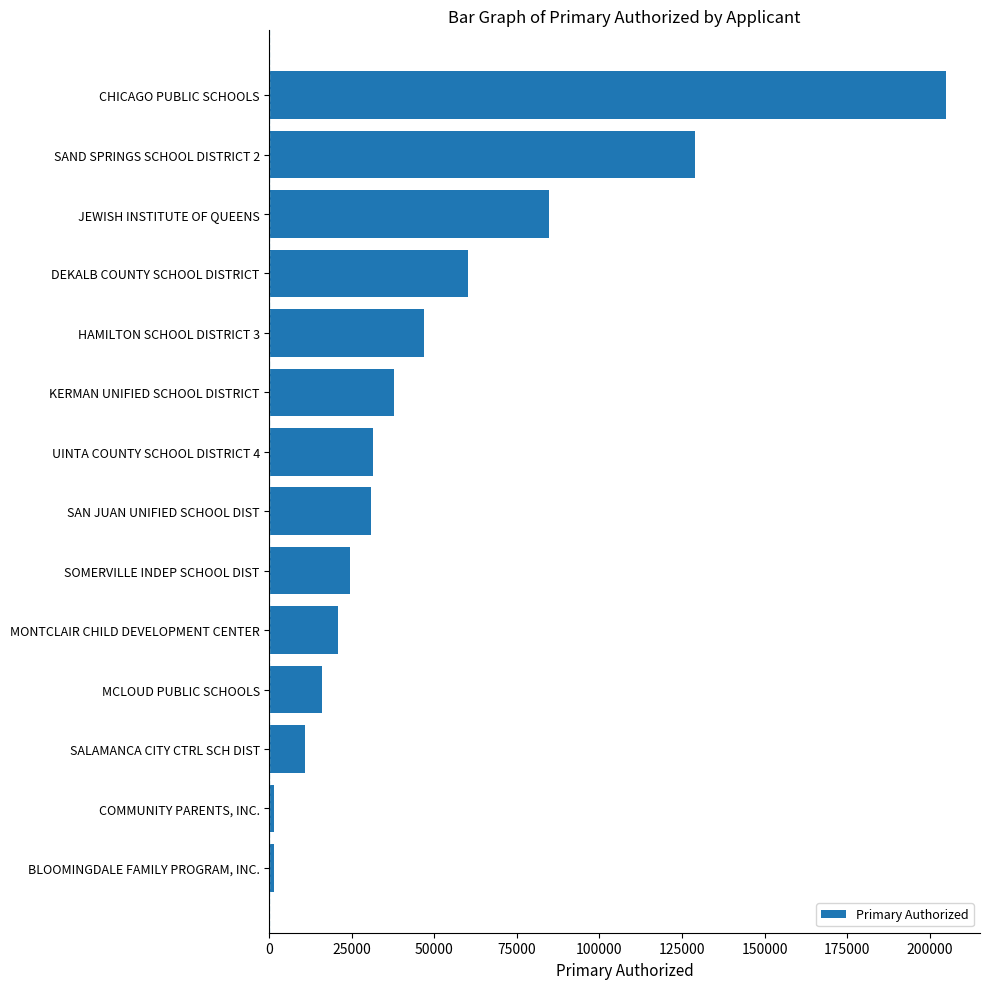

Rank the categories by value from lowest to highest.

BLOOMINGDALE FAMILY PROGRAM, INC., COMMUNITY PARENTS, INC., SALAMANCA CITY CTRL SCH DIST, MCLOUD PUBLIC SCHOOLS, MONTCLAIR CHILD DEVELOPMENT CENTER, SOMERVILLE INDEP SCHOOL DIST, SAN JUAN UNIFIED SCHOOL DIST, UINTA COUNTY SCHOOL DISTRICT 4, KERMAN UNIFIED SCHOOL DISTRICT, HAMILTON SCHOOL DISTRICT 3, DEKALB COUNTY SCHOOL DISTRICT, JEWISH INSTITUTE OF QUEENS, SAND SPRINGS SCHOOL DISTRICT 2, CHICAGO PUBLIC SCHOOLS